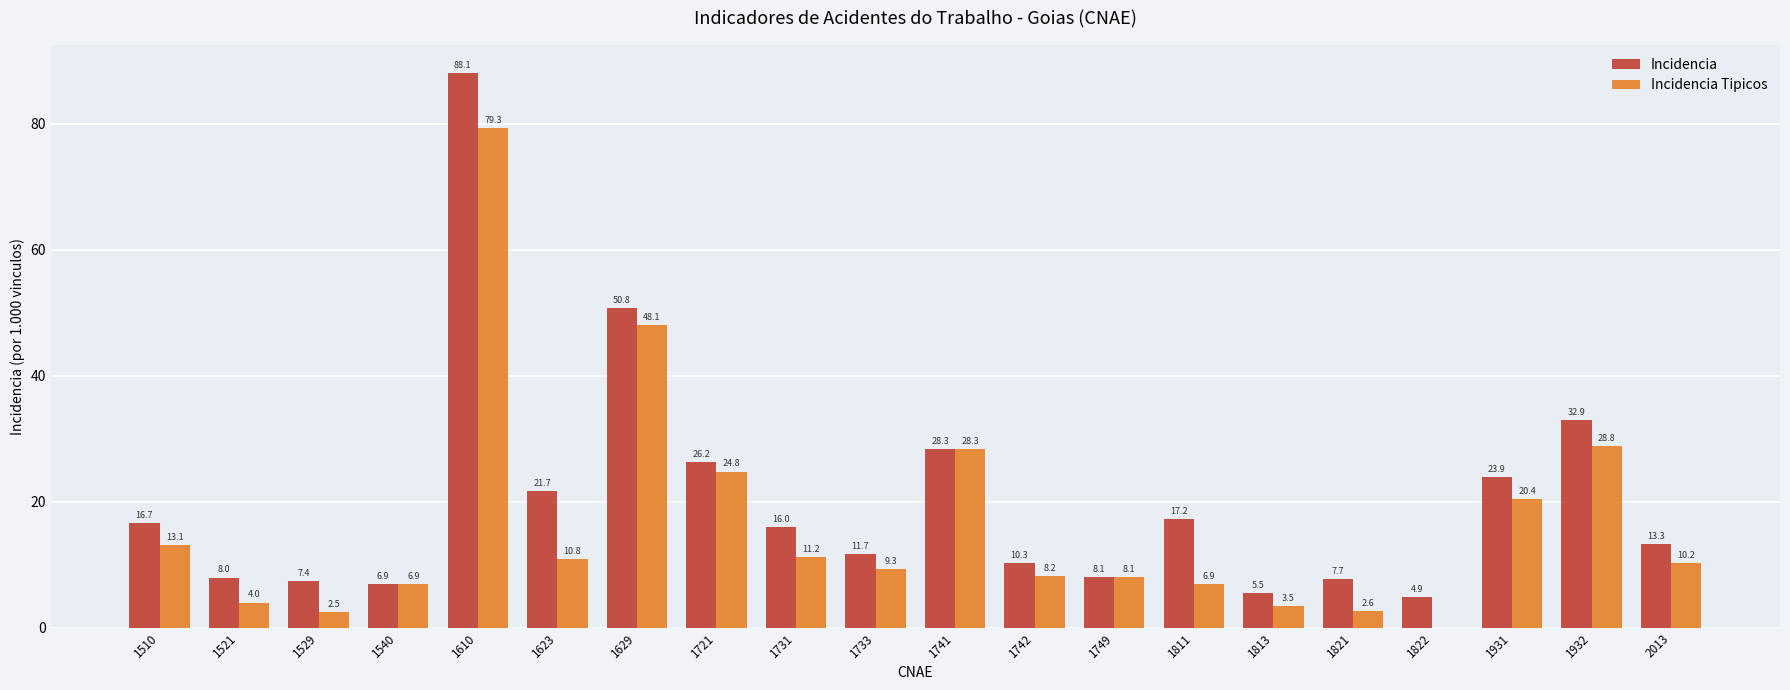

Is the value of Incidencia at 1932 greater than the value of Incidencia Tipicos at 1822?

Yes